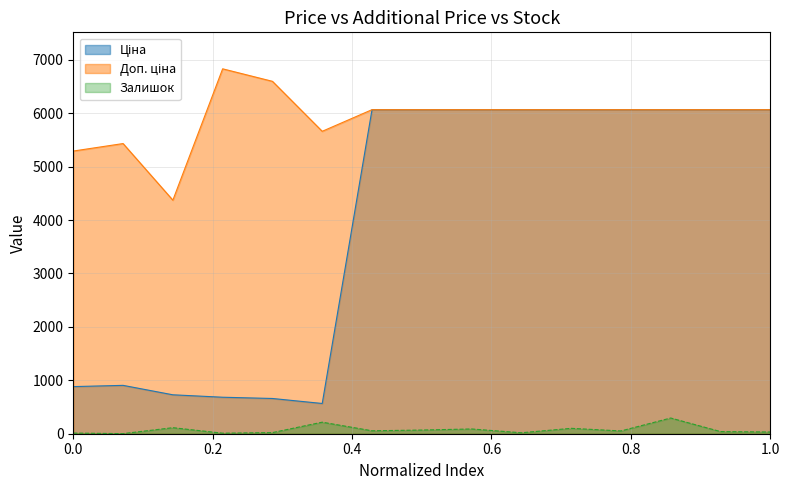

What is the maximum value for Залишок?

294.0